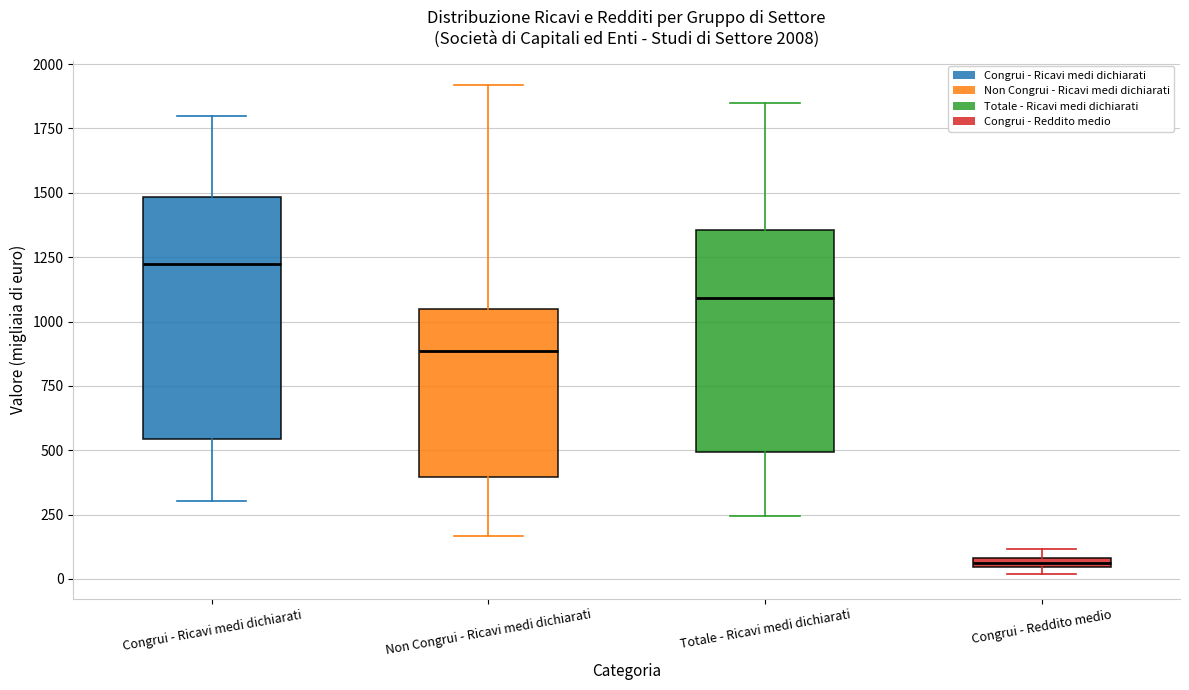

Comparing the boxes themselves (not the whiskers), which one is the tallest?

Congrui - Ricavi medi dichiarati